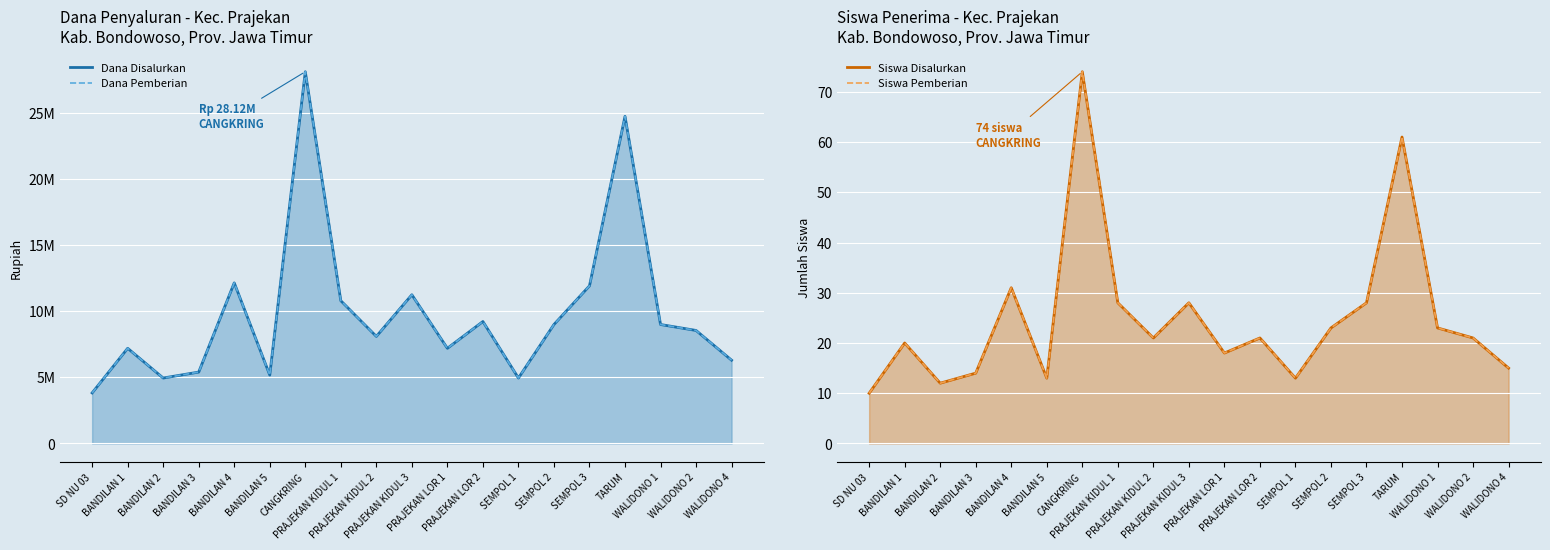

The value of Siswa Pemberian at PRAJEKAN KIDUL 2 is 21. True or false?

True